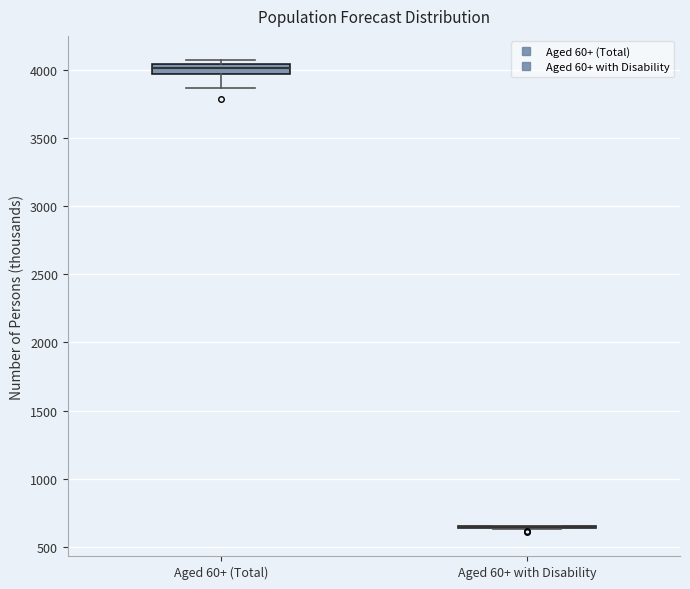

Reading left to right, transcribe this box plot: for each box, give where its median line is, the range the box spans, and where its two whiskers end, as read against the y-axis. The values are not printed on the chart, so give them approximately, as read against the axis.

Aged 60+ (Total): median 4000, box 3950 to 4050, whiskers 3850 to 4100
Aged 60+ with Disability: box collapsed to a line at 650, whiskers 650 to 650